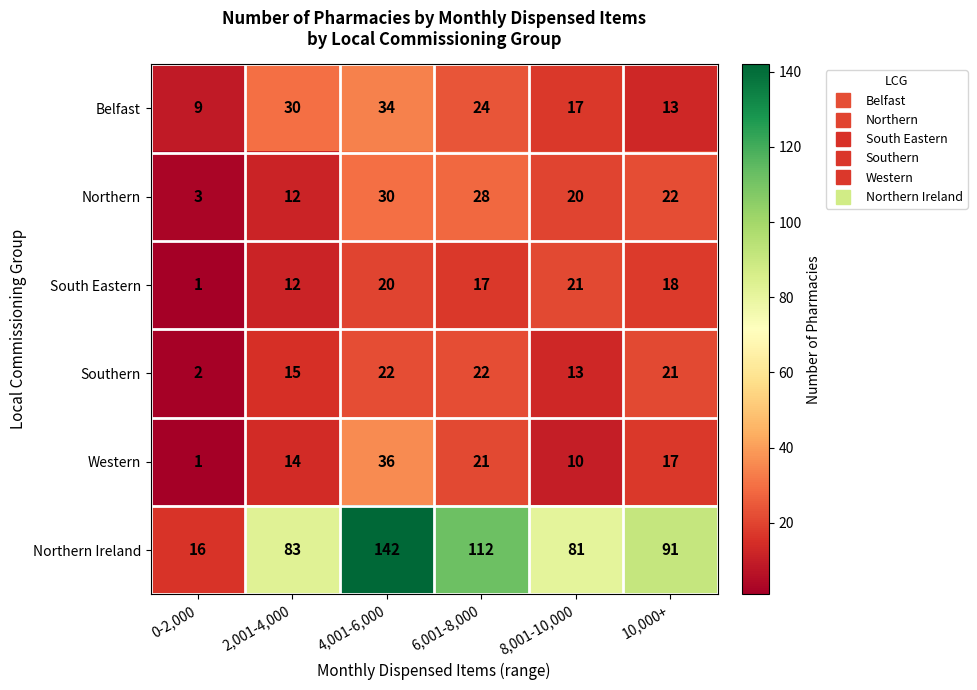

Which series has the largest range (max minus min)?

Northern Ireland